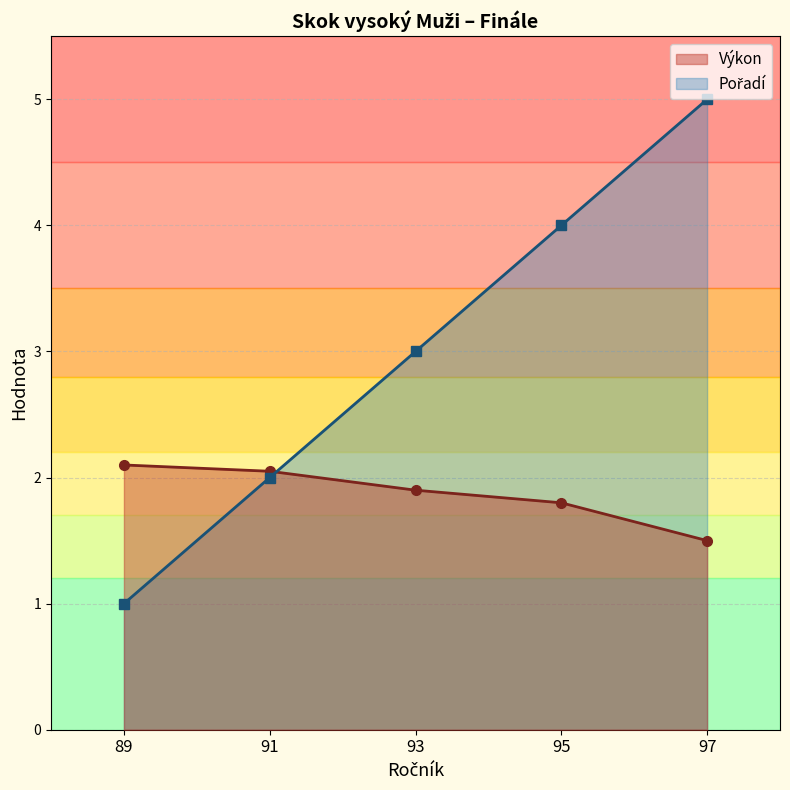

True or false: Výkon has more than 0 points higher than both neighbors.

False